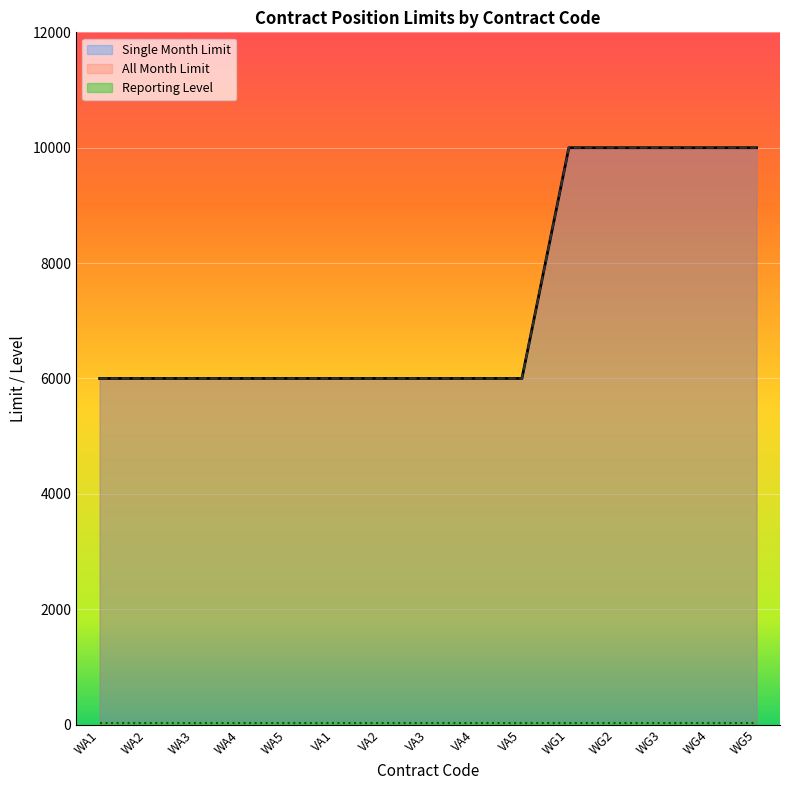

Between VA5 and WG1, which series saw the biggest shift?

Single Month Limit